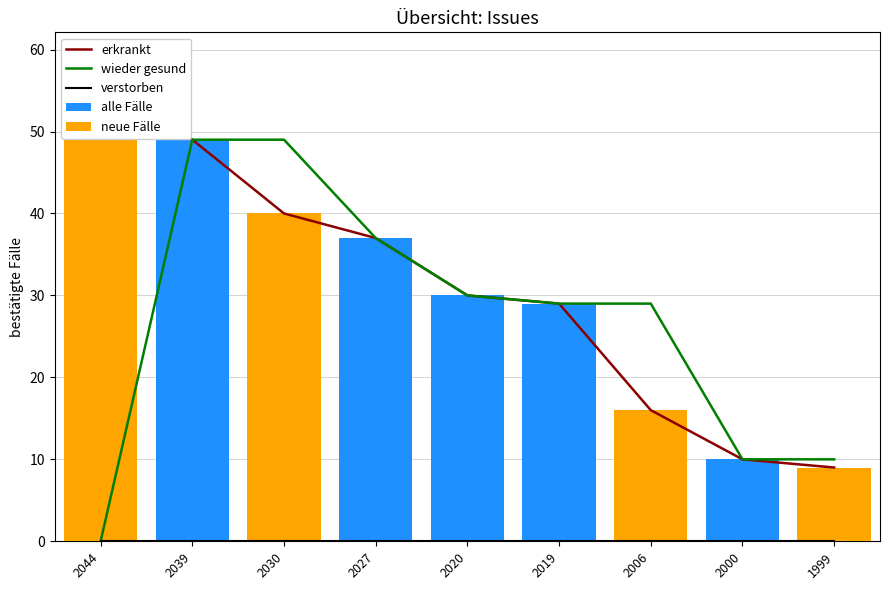

Where is wieder gesund nearest to the value 24?

2019